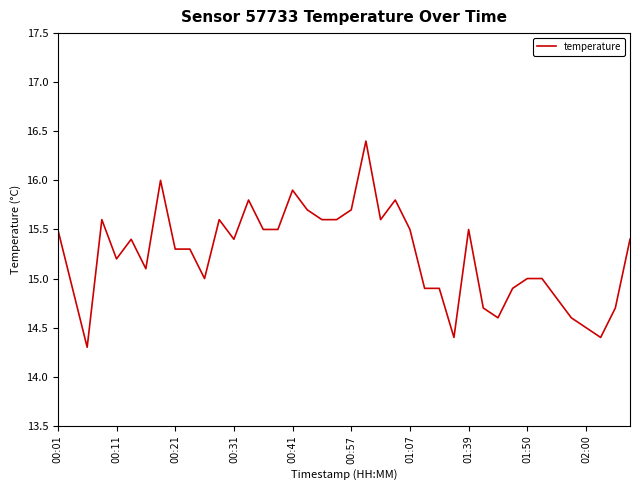

What is the difference between the maximum and minimum values?

2.1